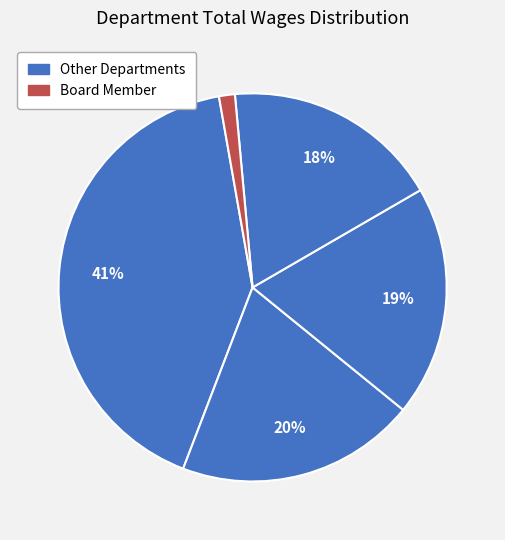

Is there a majority slice in this chart?

No